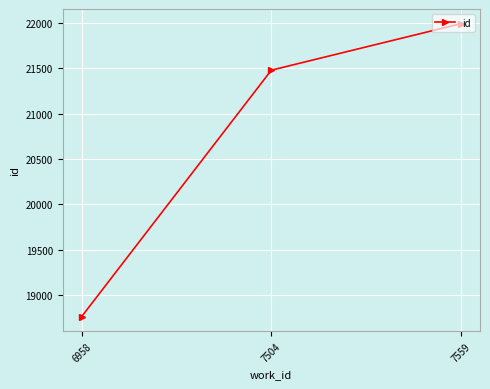

Where is the data nearest to the value 20377?

7504